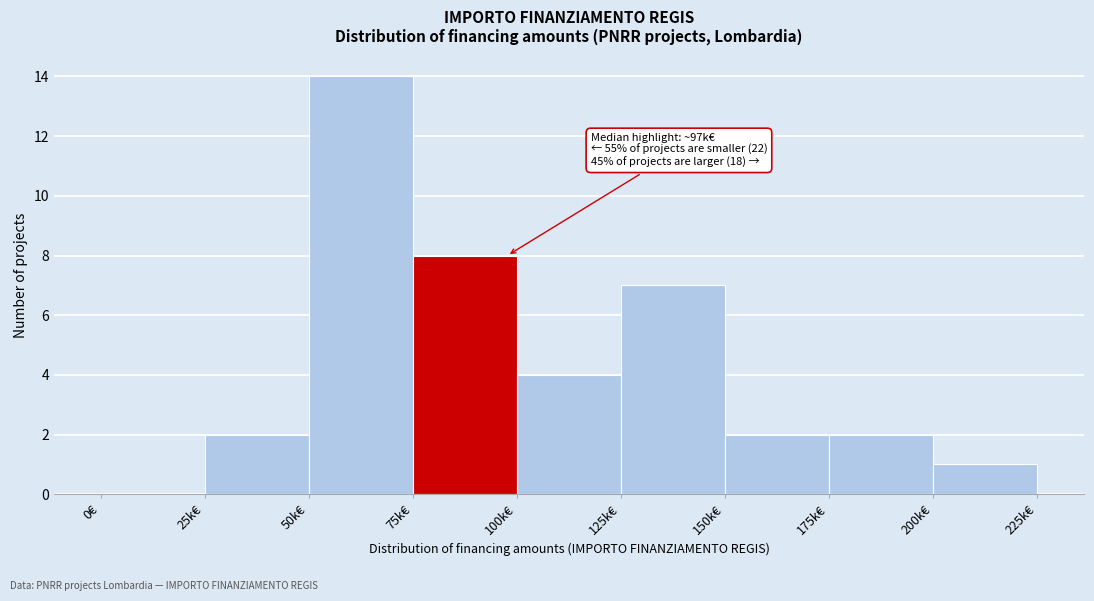

Reading right to left, transcribe all the data shown in this chart.

200k€=1	175k€=2	150k€=2	125k€=7	100k€=4	75k€=8	50k€=14	25k€=2	0€=0